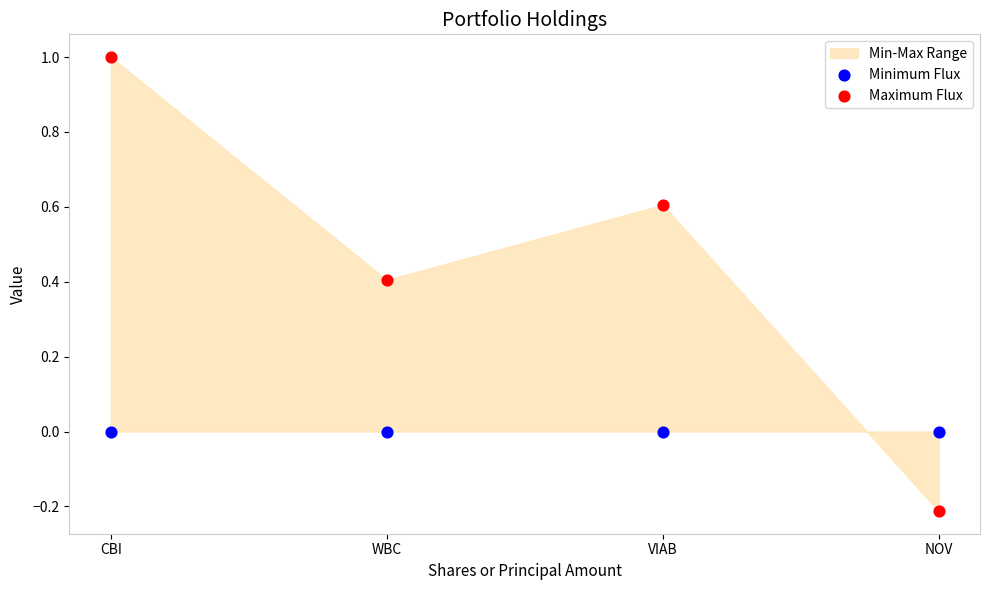

Across all data points, what is the average X value?

0.5